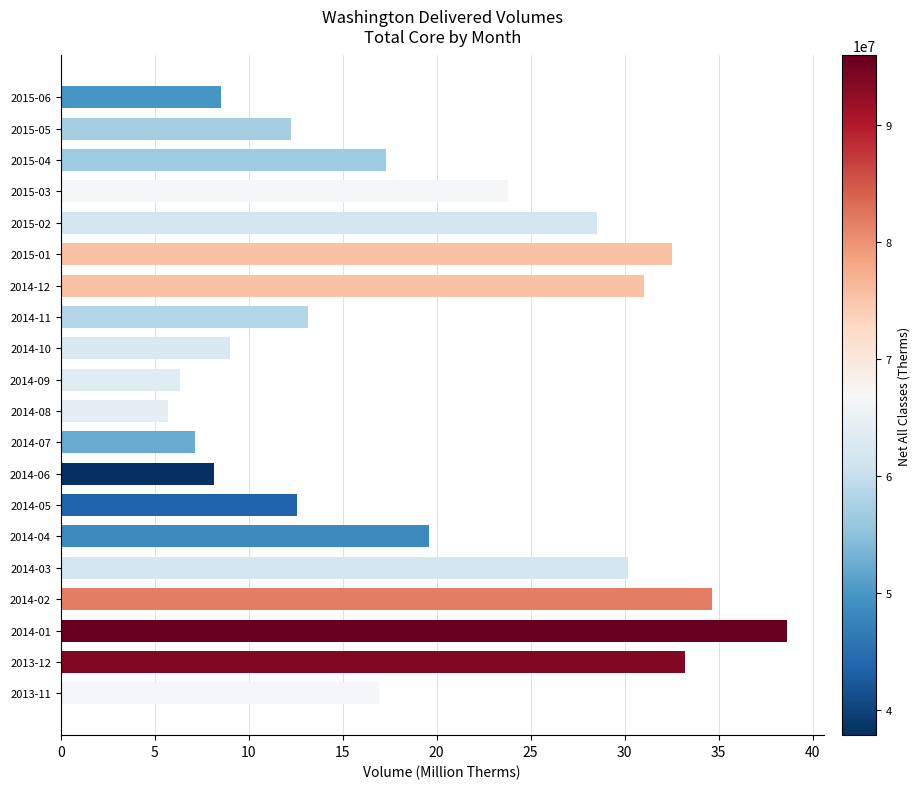

List the labels in order of value, largest first.

2014-01, 2014-02, 2013-12, 2015-01, 2014-12, 2014-03, 2015-02, 2015-03, 2014-04, 2015-04, 2013-11, 2014-11, 2014-05, 2015-05, 2014-10, 2015-06, 2014-06, 2014-07, 2014-09, 2014-08